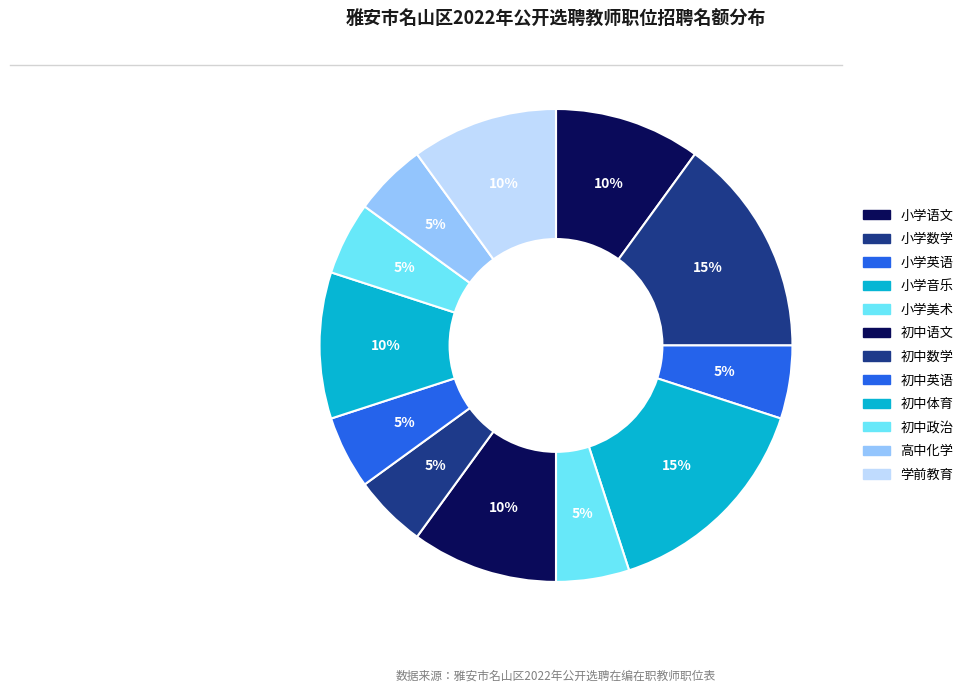

What is the smallest slice in the pie chart?

小学英语